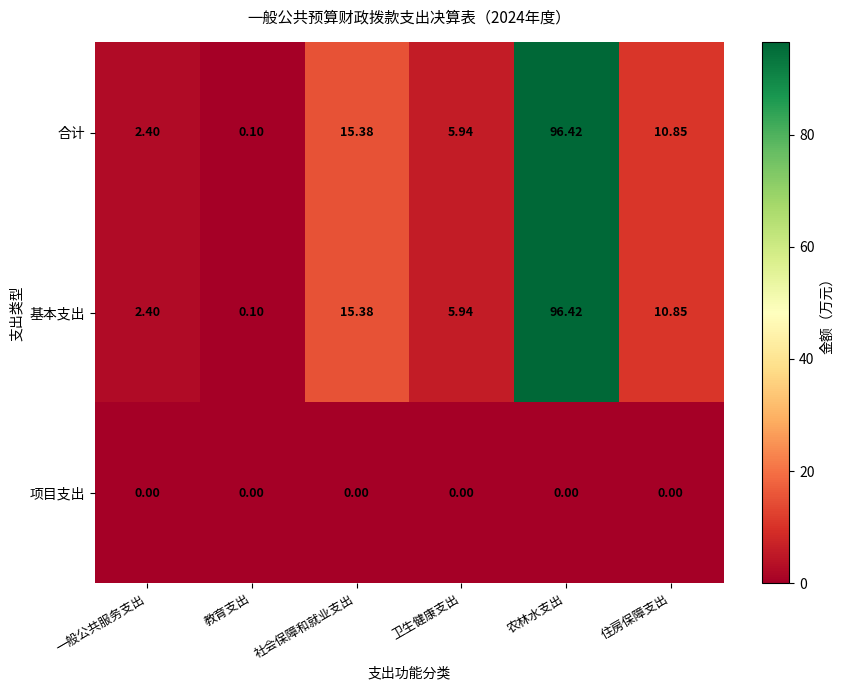

Is the value of 项目支出 at 社会保障和就业支出 greater than the value of 合计 at 教育支出?

No